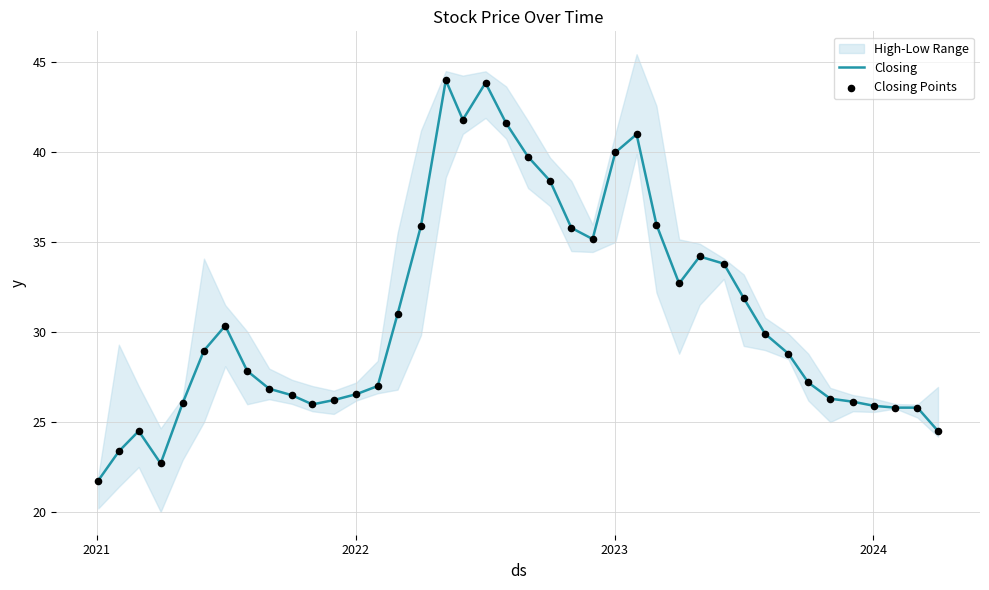

Which series contains the lowest Y value?

Closing